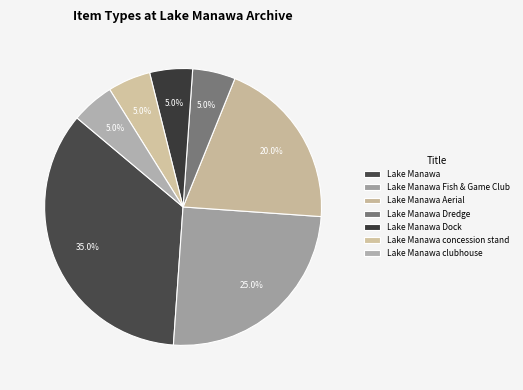

Count the number of slices in the pie.

7